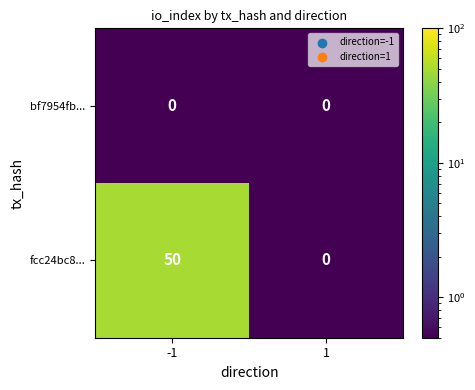

Reading right to left, list all the values displayed in this chart.

bf7954fb...: 0	0
fcc24bc8...: 0	50